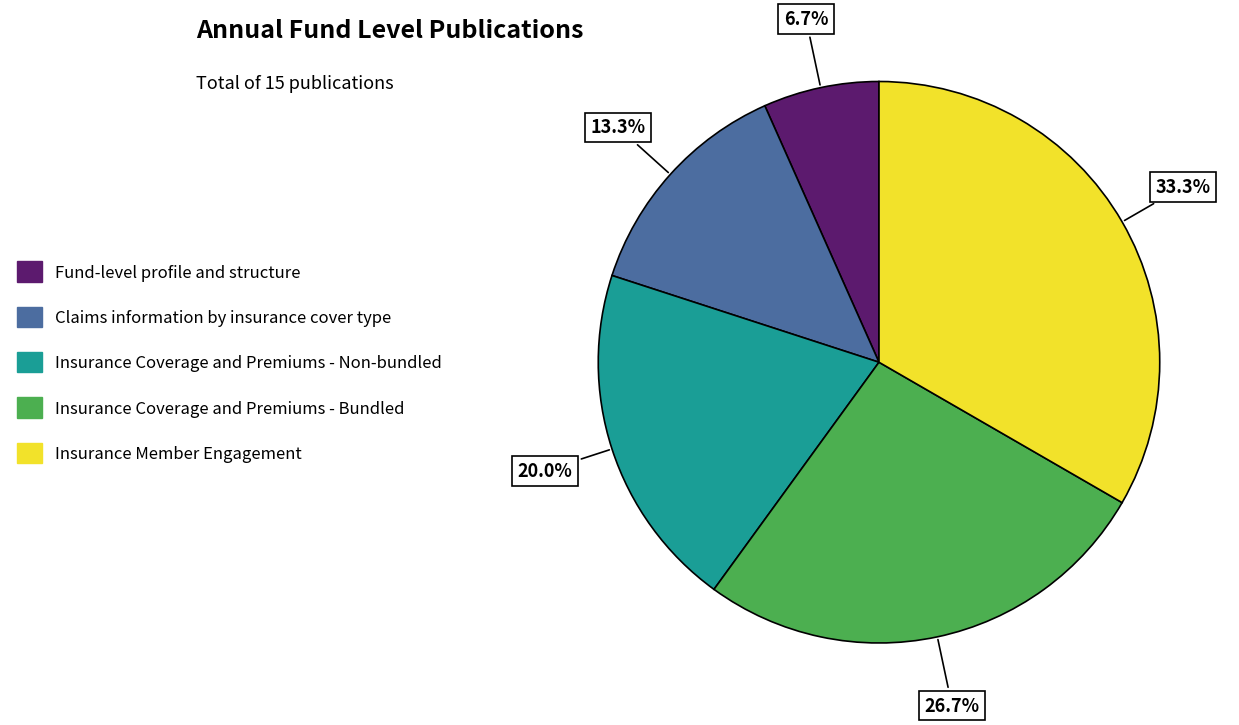

What percentage is NOT represented by Claims information by insurance cover type?

86.7%